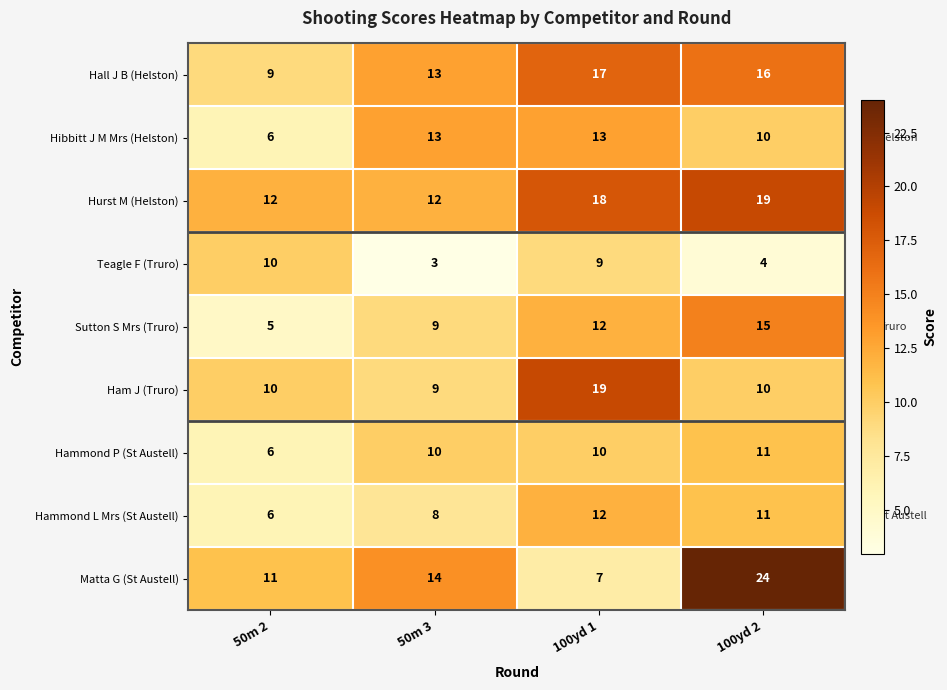

True or false: Hall J B (Helston) has a value of 20 at 50m 3.

False